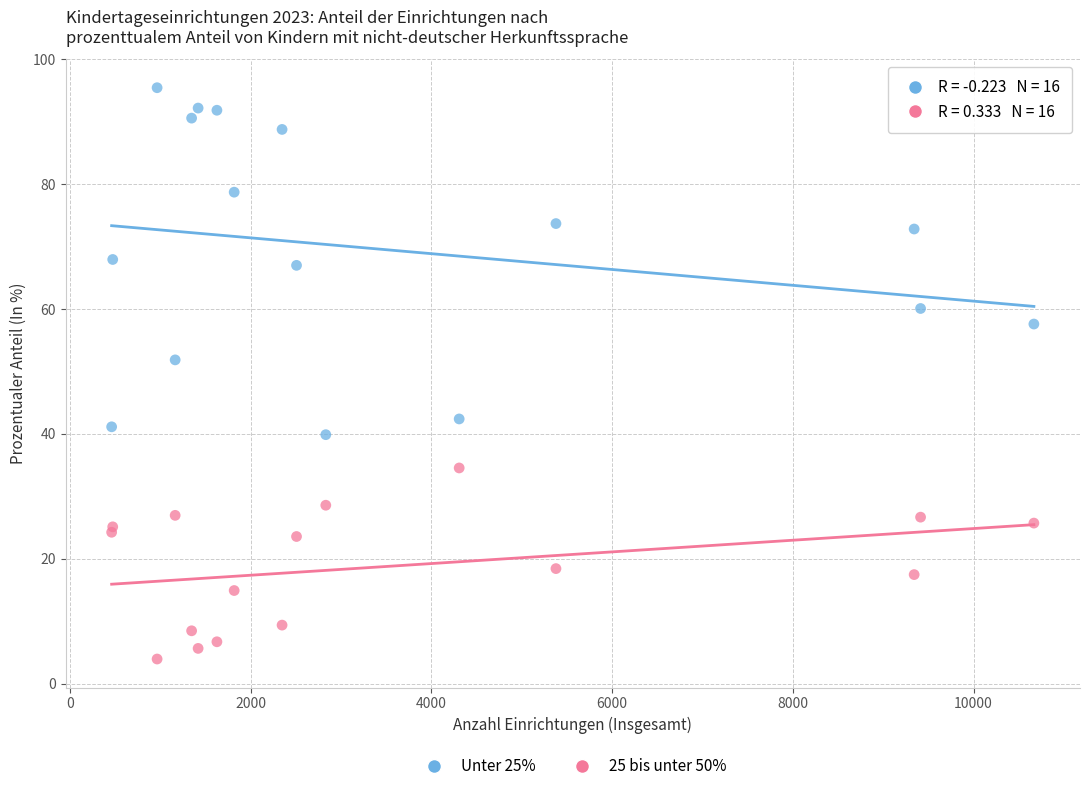

Across all series, what Y value is closest to 49?

51.9